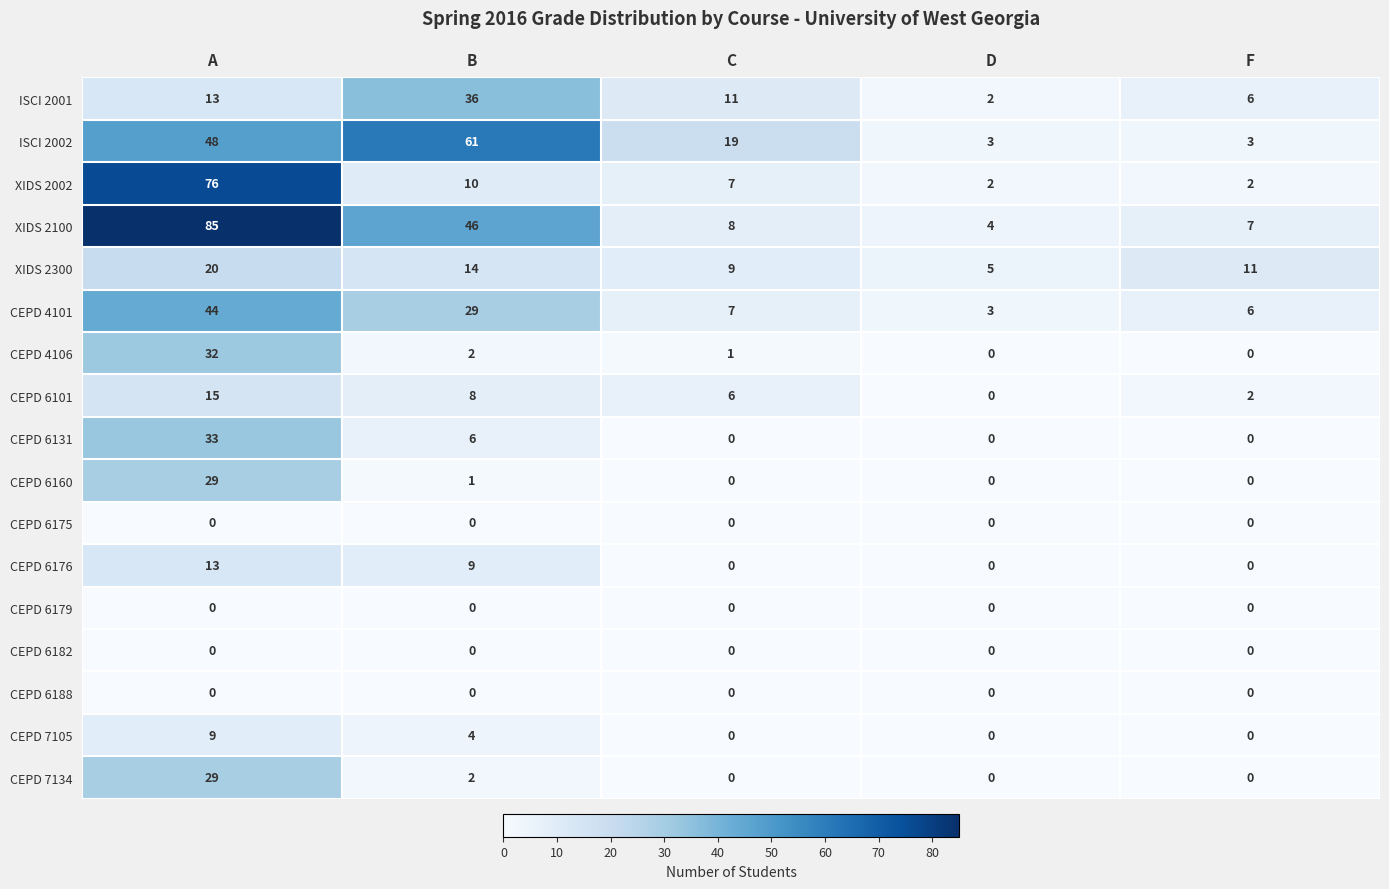

Which category has the highest value across all series?

A